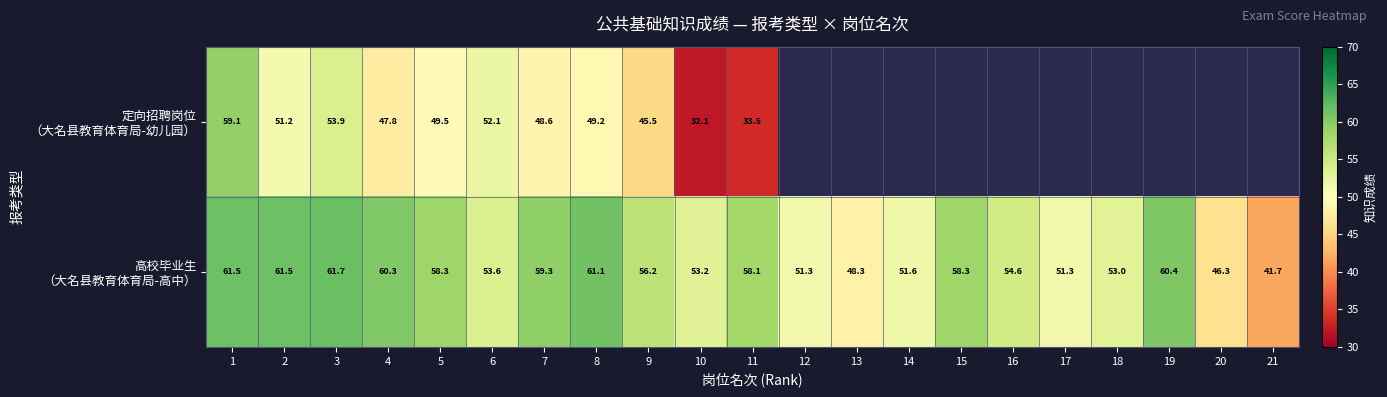

What is the total value across all series at 3?

115.6